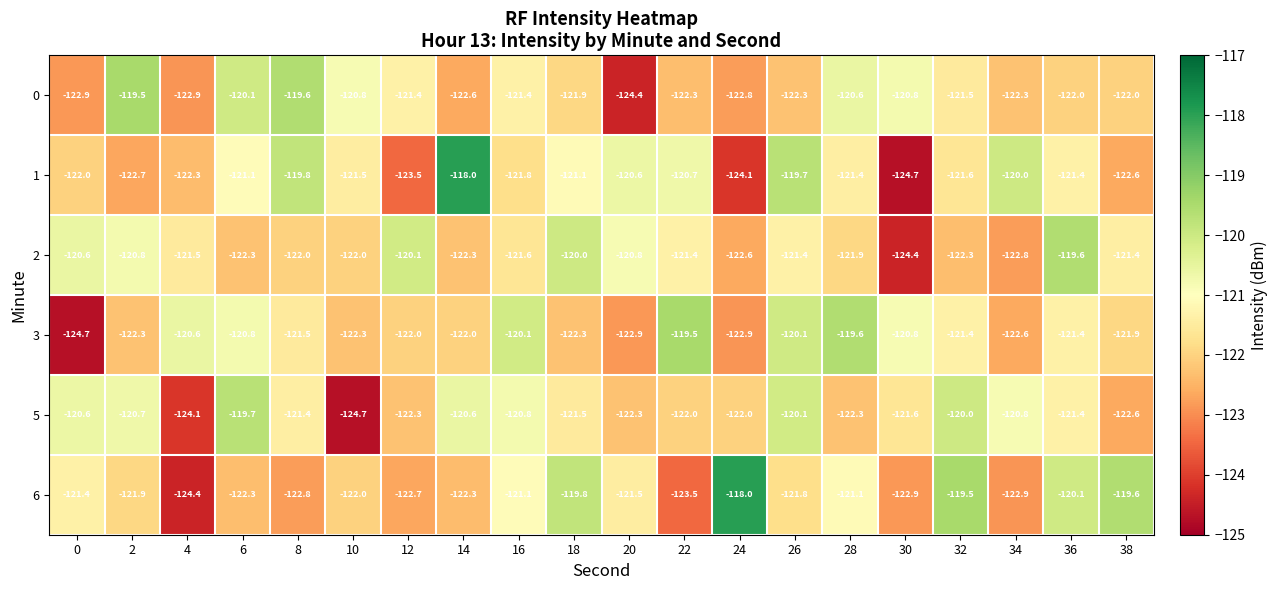

What is the approximate value of 2 at 20?

-120.8